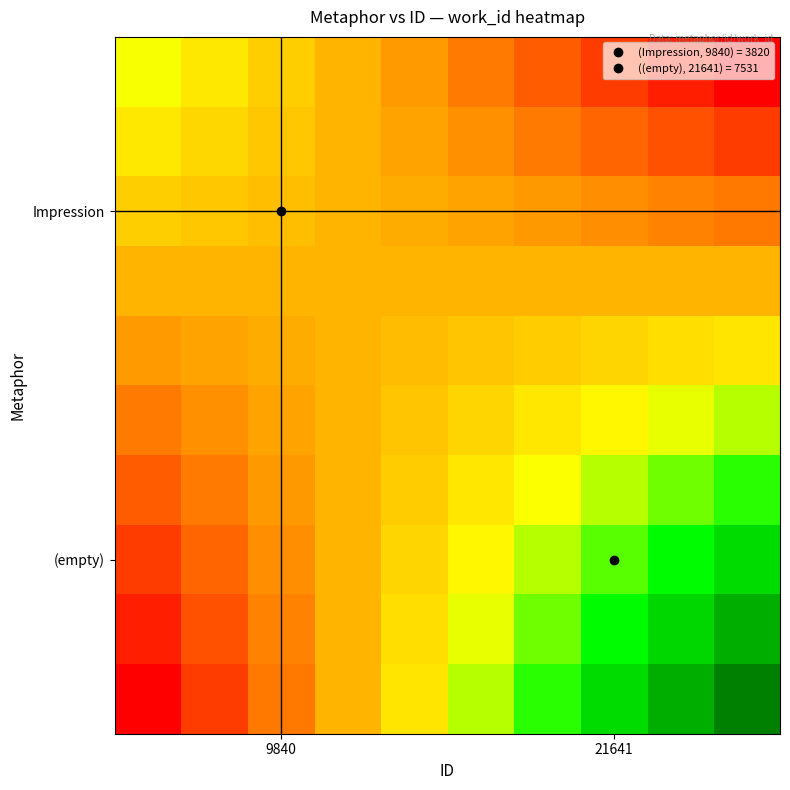

At how many categories does at least one series exceed 3876?

5